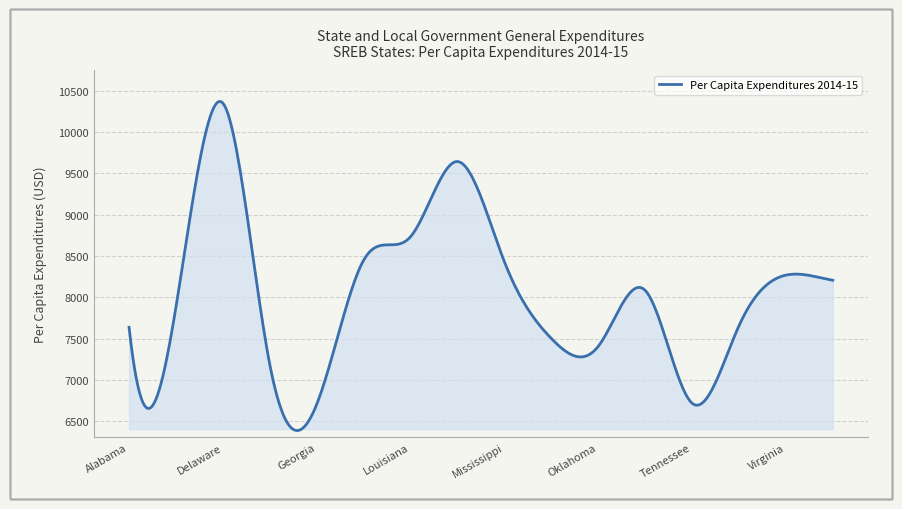

Does the chart display data point markers on the line(s)?

No